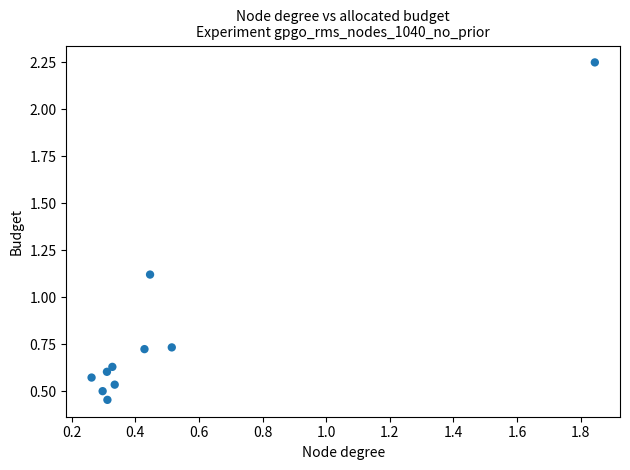

What is the average Y value?

0.8